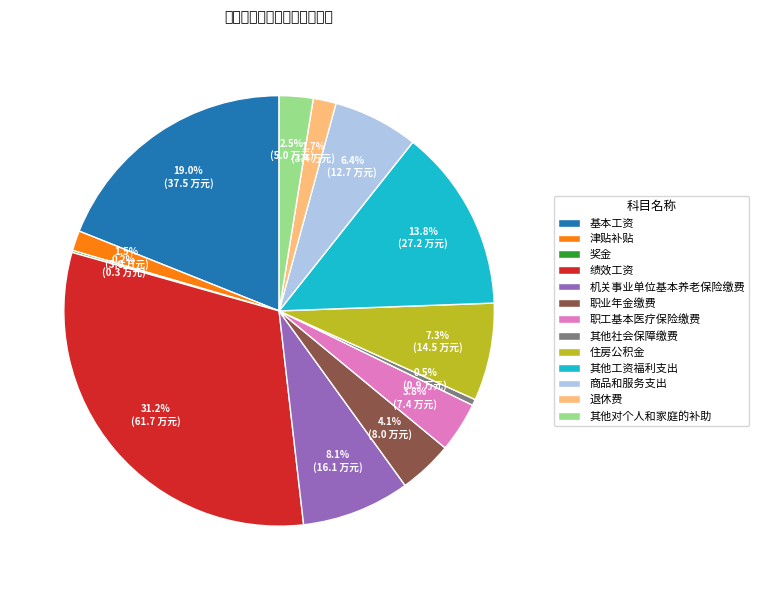

True or false: 基本工资 accounts for 32% of the total.

False